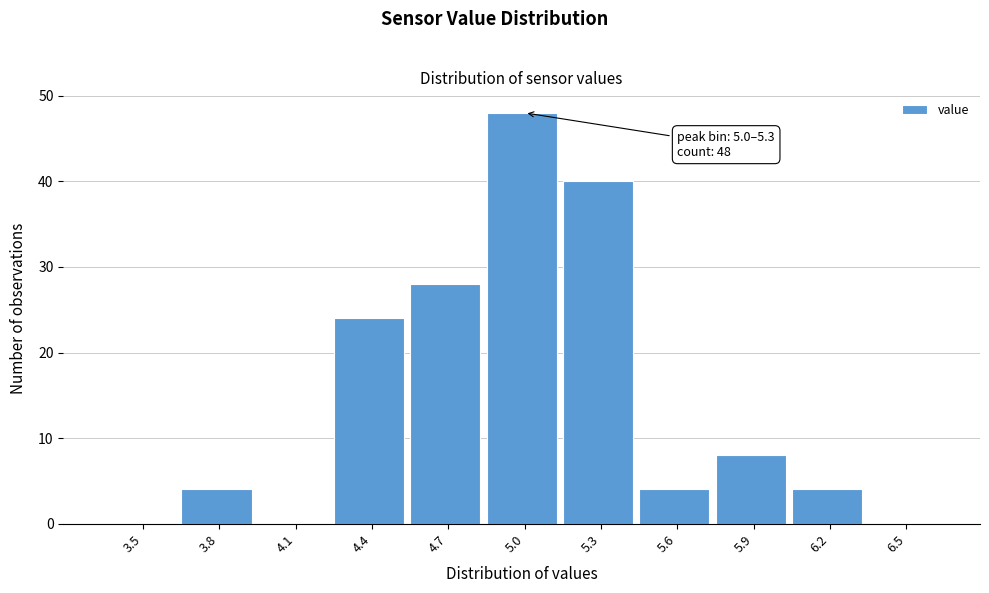

Reading right to left, transcribe all the data shown in this chart.

6.5=0	6.2=4	5.9=8	5.6=4	5.3=40	5.0=48	4.7=28	4.4=24	4.1=0	3.8=4	3.5=0